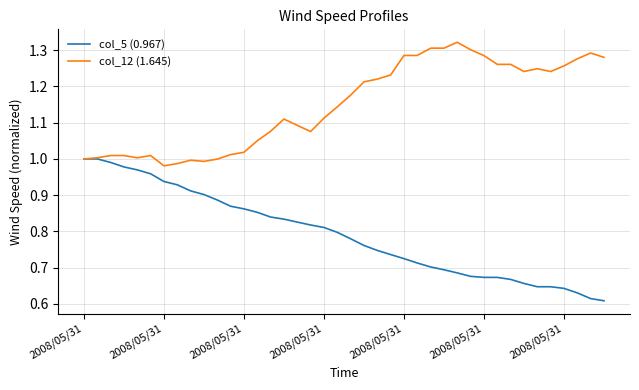

Rank the series by their maximum value, from lowest to highest.

col_5 (0.967), col_12 (1.645)